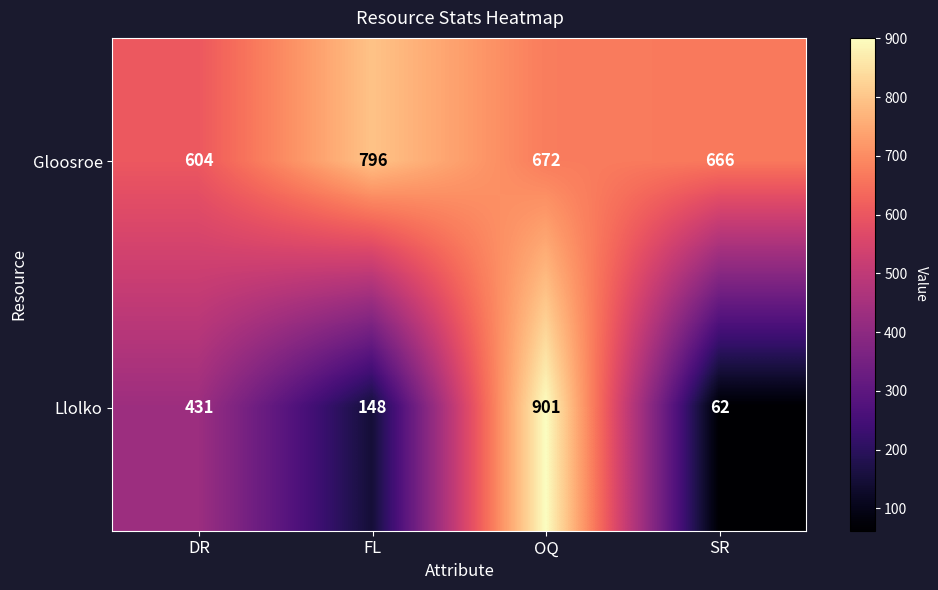

Read the Llolko value at FL, to the nearest 10.

150